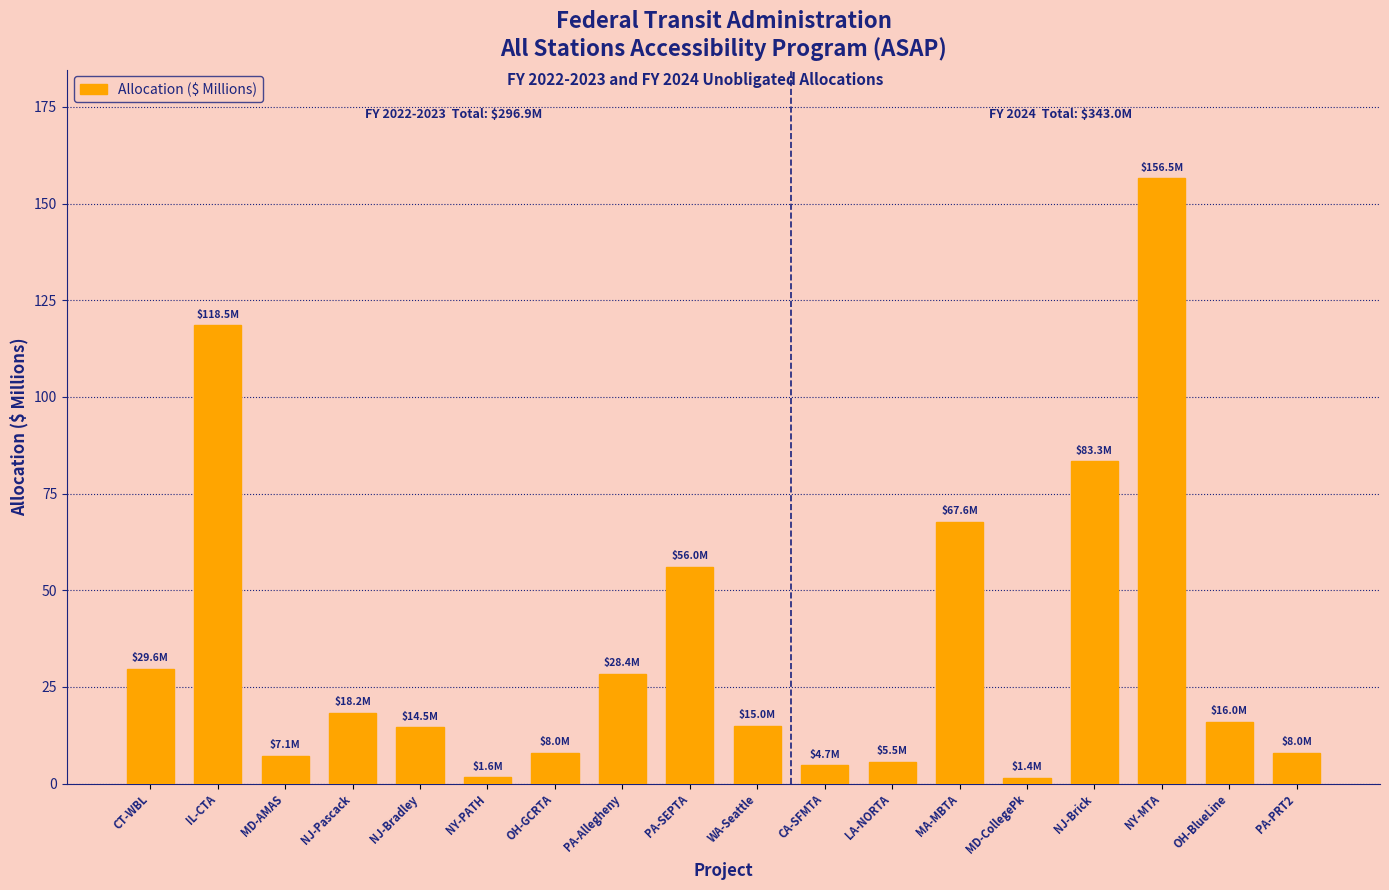

Which has a higher value, NY-PATH or OH-BlueLine?

OH-BlueLine